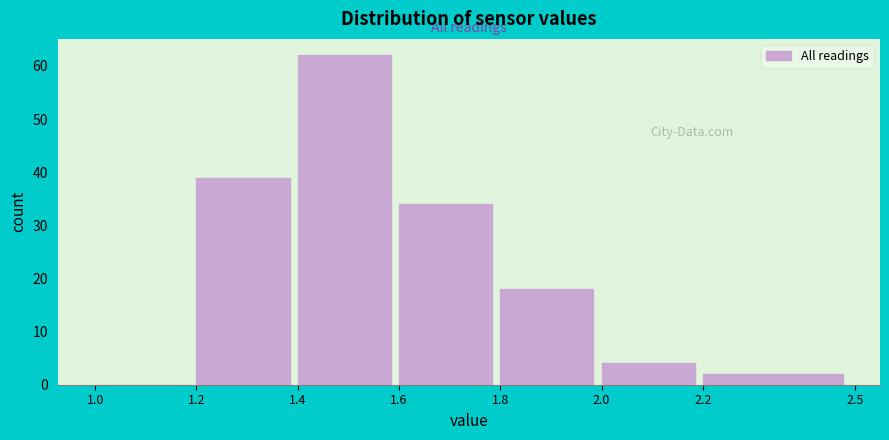

How tall is the bar that spans 1.6 to 1.8 on the x-axis? The values are not printed on the chart, so give them approximately, as read against the axis.

34